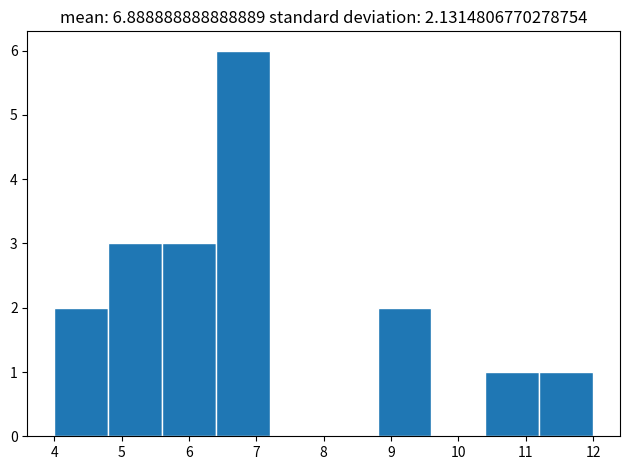

Reading left to right, transcribe this chart: for each bar, give the range it covers on the x-axis and its height. The values are not printed on the chart, so give them approximately, as read against the axis.

4.0 to 4.8: 2
4.8 to 5.6: 3
5.6 to 6.4: 3
6.4 to 7.2: 6
7.2 to 8.0: 0
8.0 to 8.8: 0
8.8 to 9.6: 2
9.6 to 10.4: 0
10.4 to 11.2: 1
11.2 to 12.0: 1